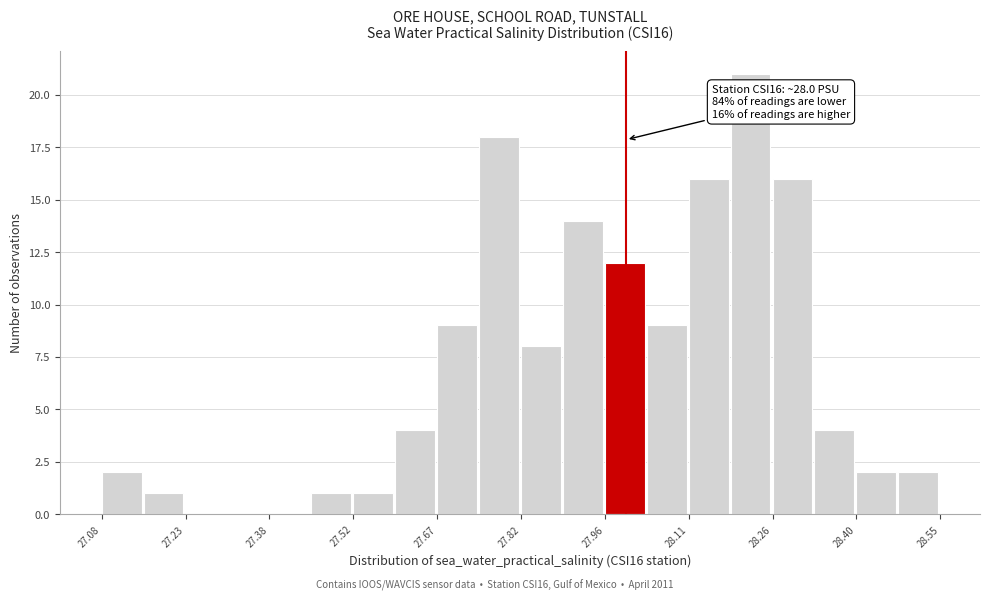

Read against the x-axis, roughly where is the centre of the tallest bar?

28.22